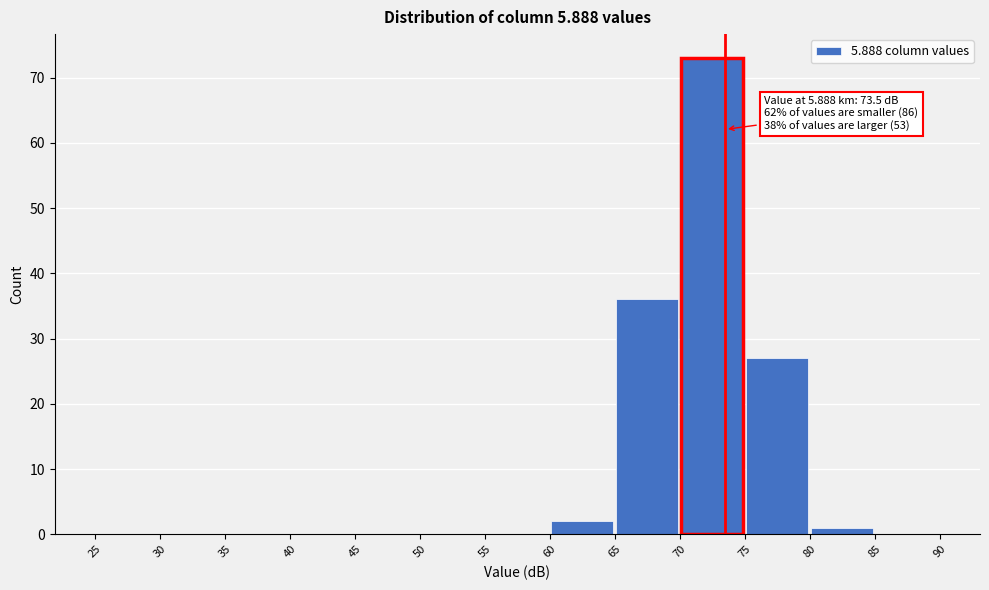

Over which range of the x-axis is the bar tallest?

70 to 75